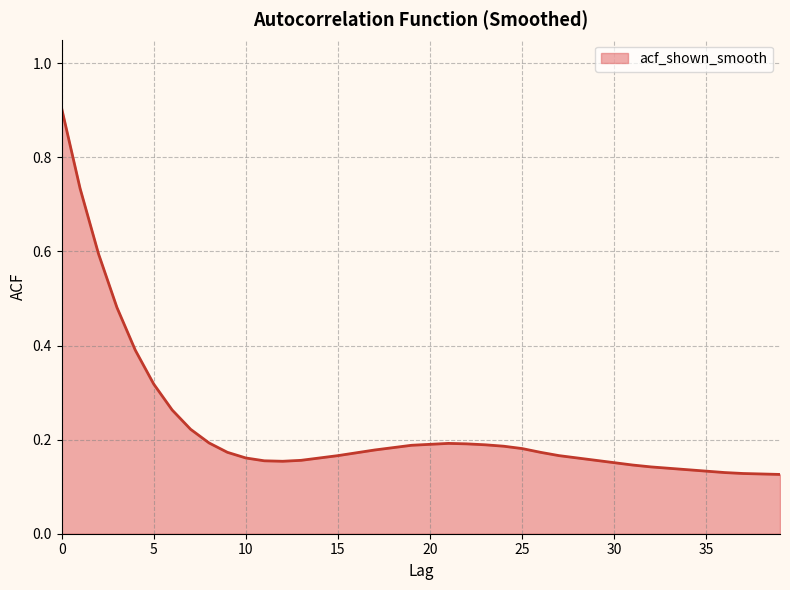

What is the difference between the maximum and minimum values?

0.8